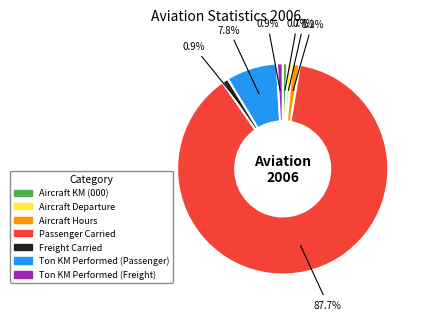

What percentage is the Aircraft Hours slice, to the nearest percent?

1%